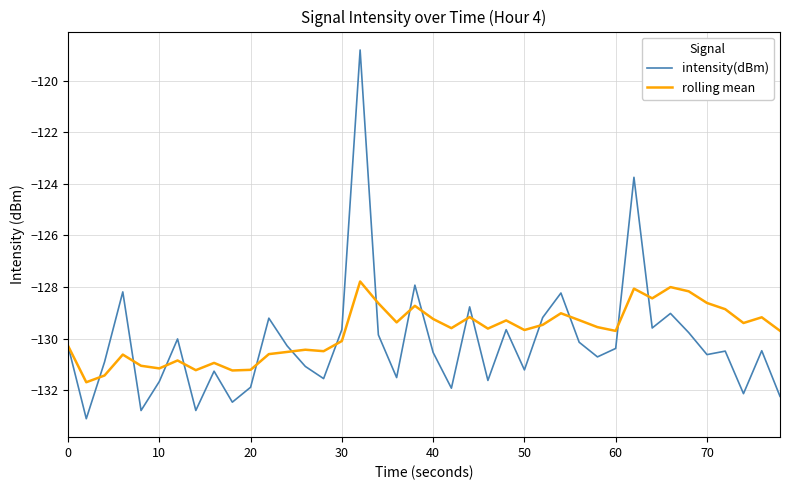

What is the minimum value for intensity(dBm)?

-133.1